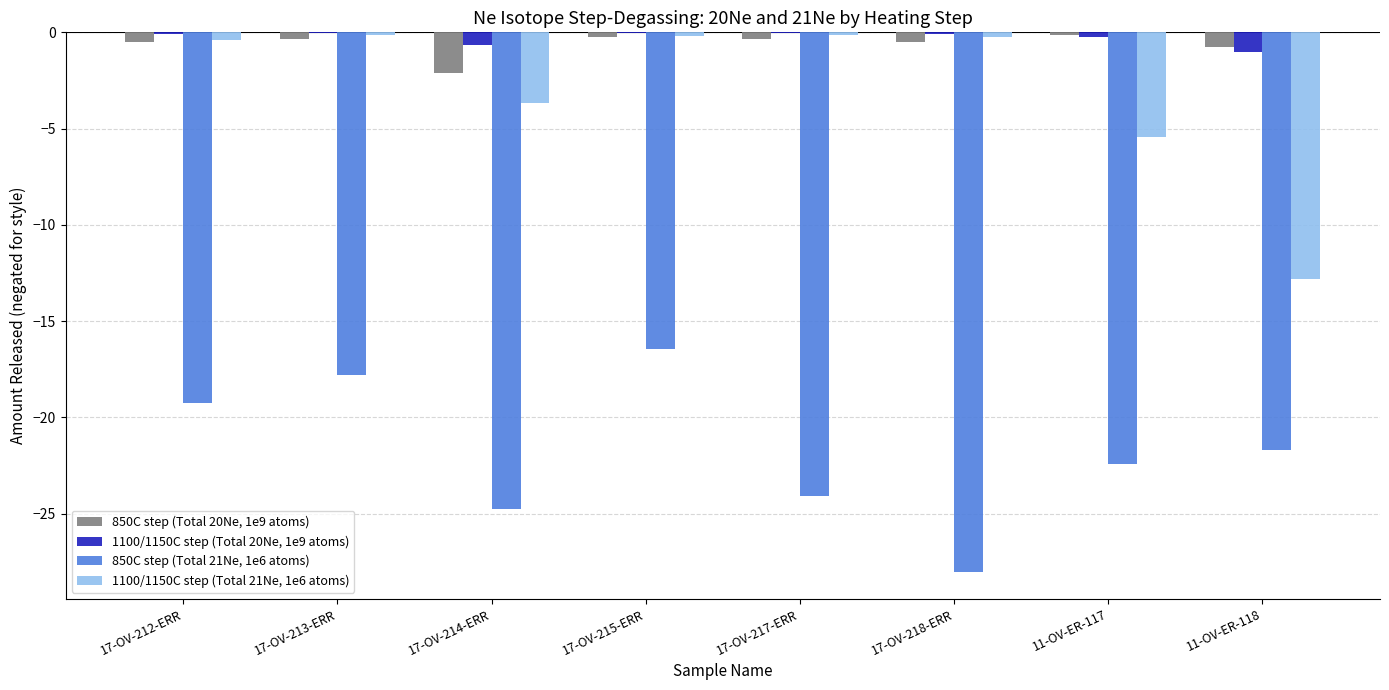

Read the 1100/1150C step (Total 21Ne, 1e6 atoms) value at 11-OV-ER-117.

-5.5